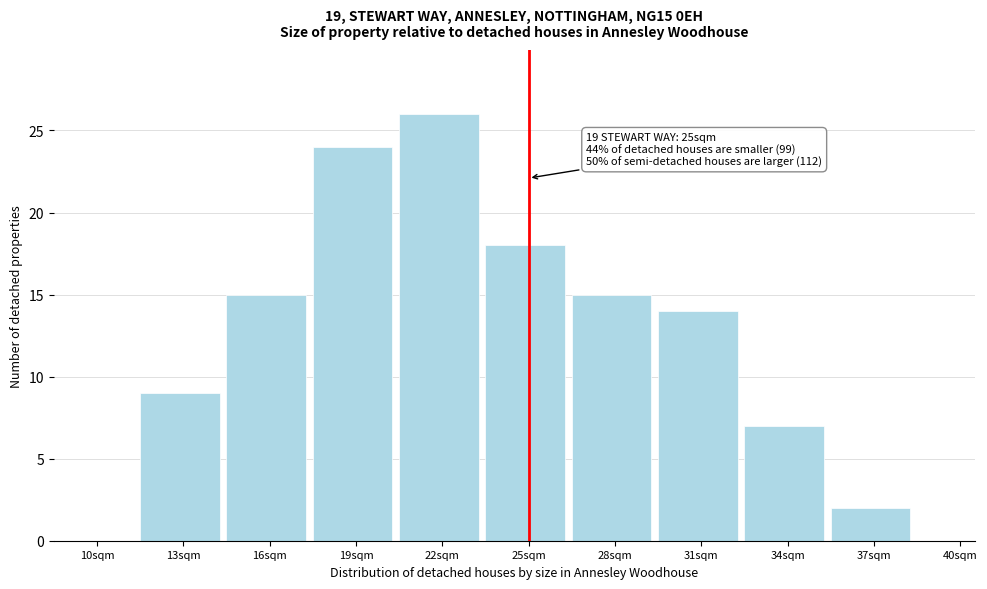

Reading left to right, extract all data points from this chart.

10sqm=0	13sqm=9	16sqm=15	19sqm=24	22sqm=26	25sqm=18	28sqm=15	31sqm=14	34sqm=7	37sqm=2	40sqm=0